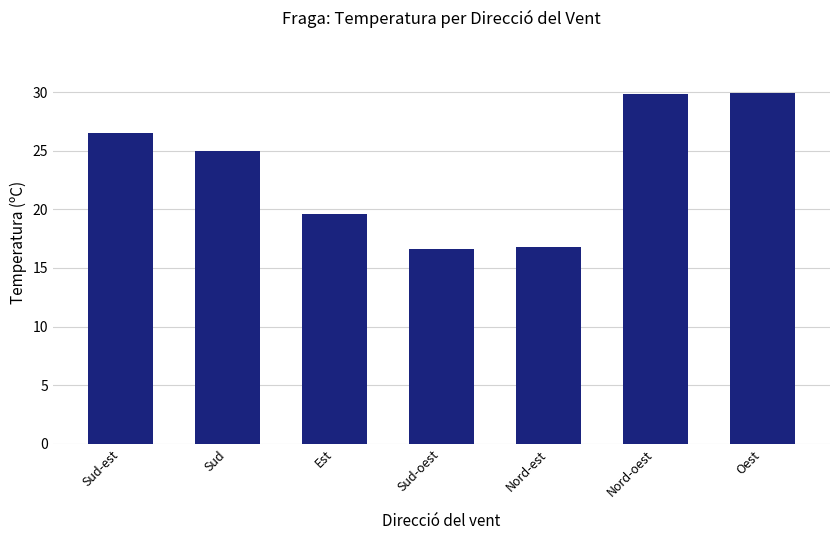

How many values are below 25?

3